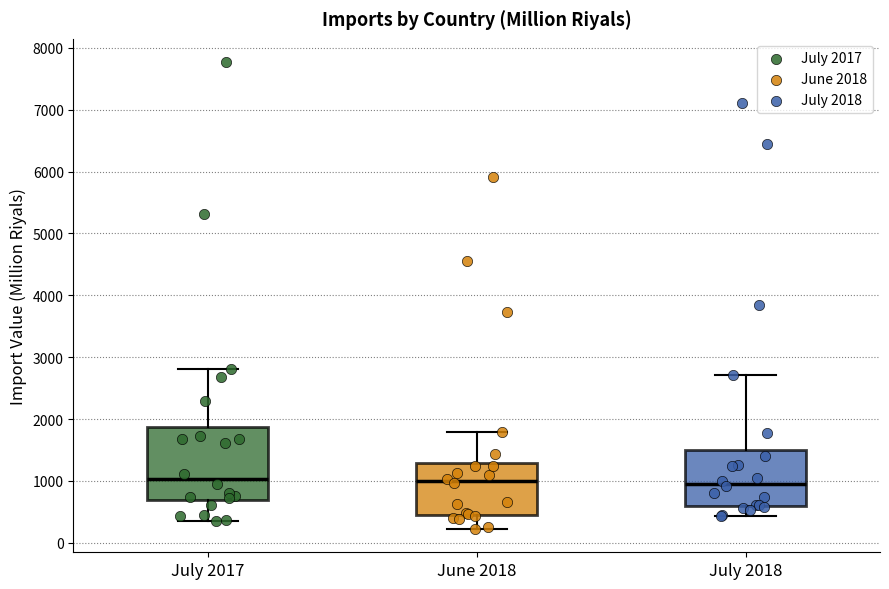

Comparing the boxes themselves (not the whiskers), which one is the tallest?

July 2017